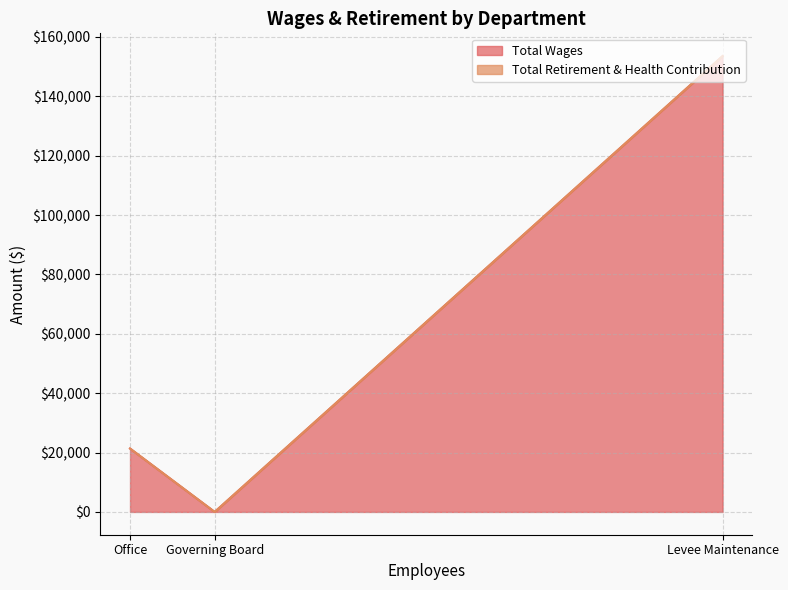

Does the chart have visible grid lines?

Yes